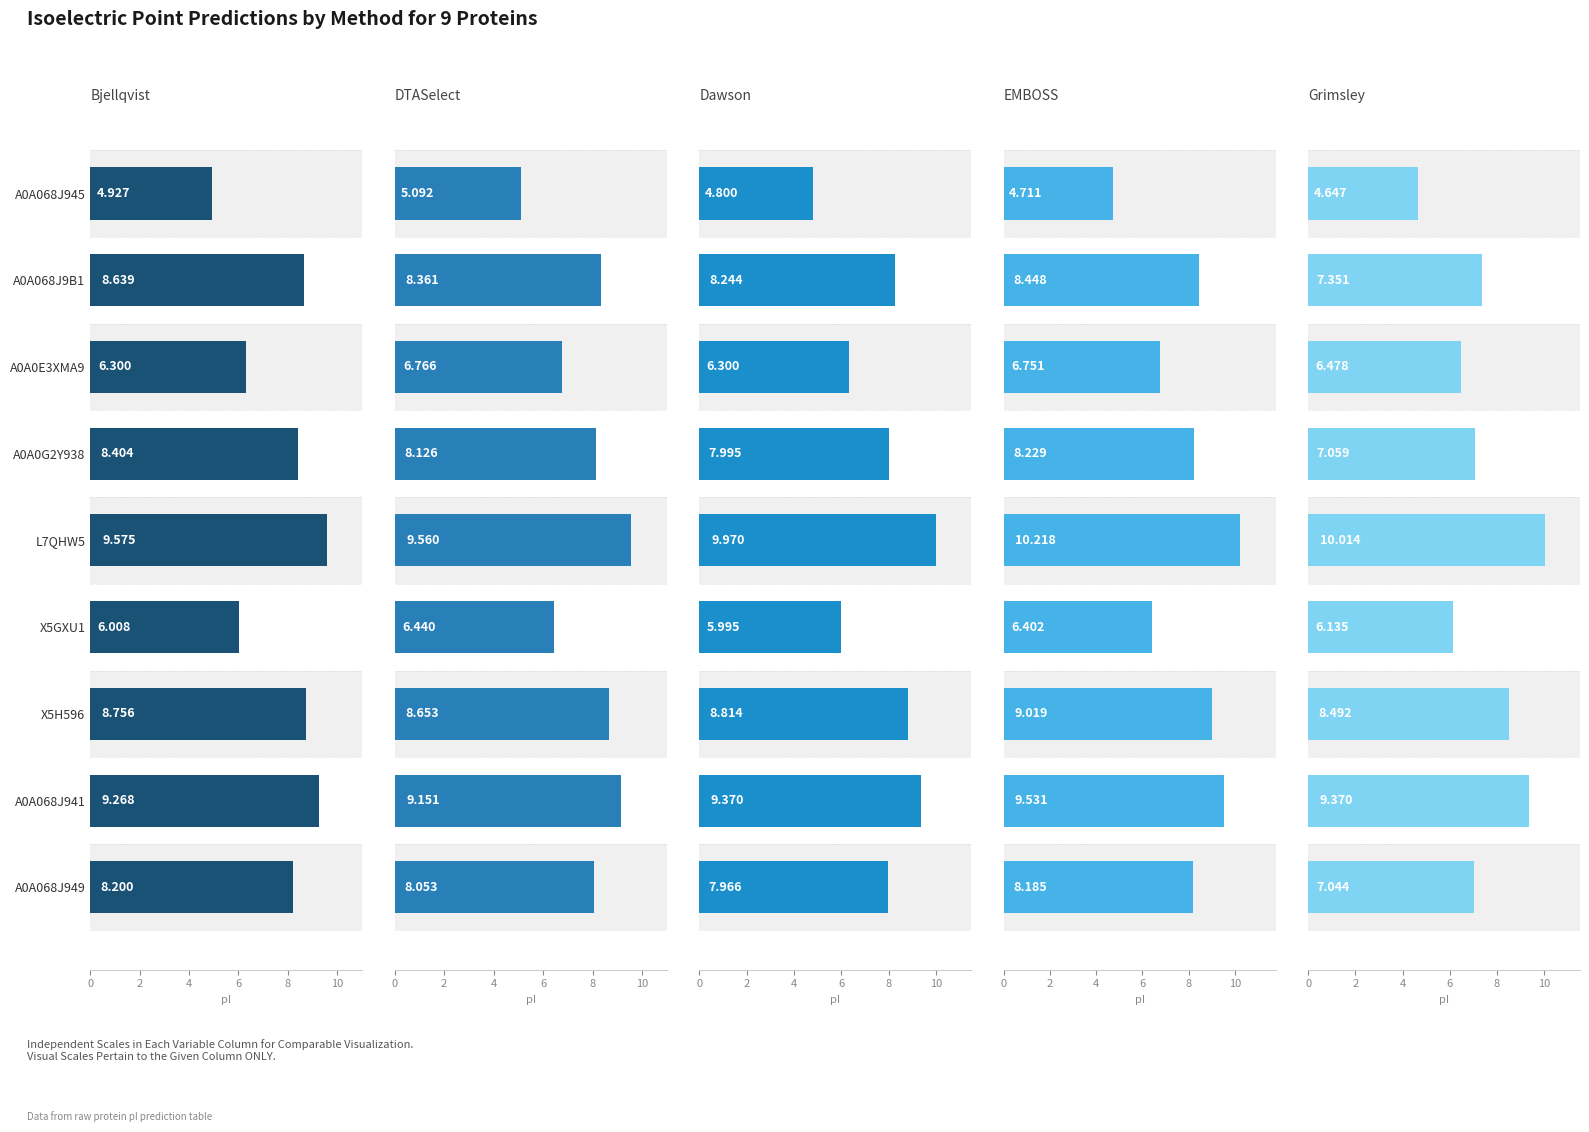

At A0A068J941, list the series in order from largest to smallest.

EMBOSS, Dawson, Grimsley, Bjellqvist, DTASelect